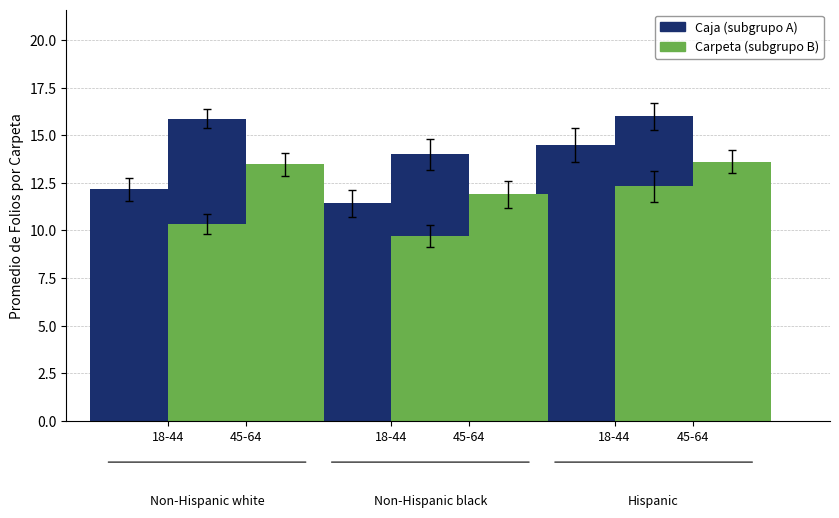

What is the approximate value of Carpeta (subgrupo B) at 18-44?

10.3